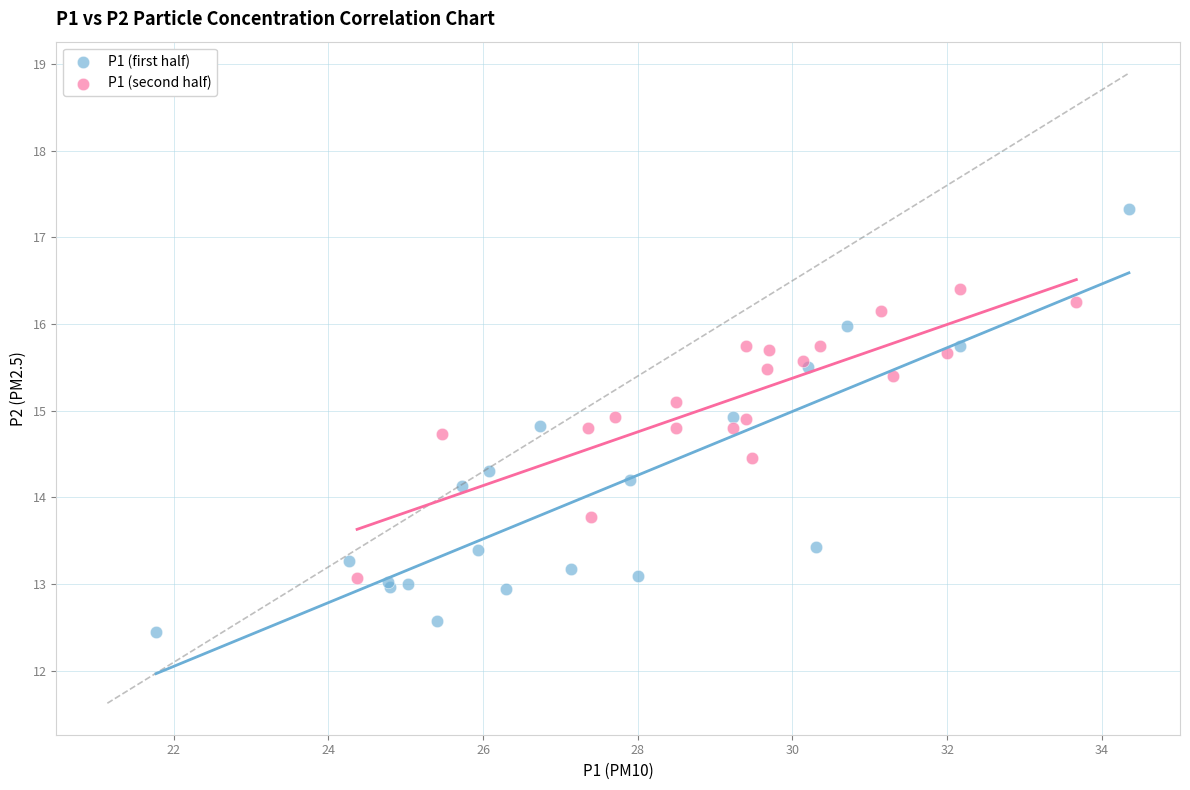

Which series reaches the minimum Y coordinate?

P1 (first half)